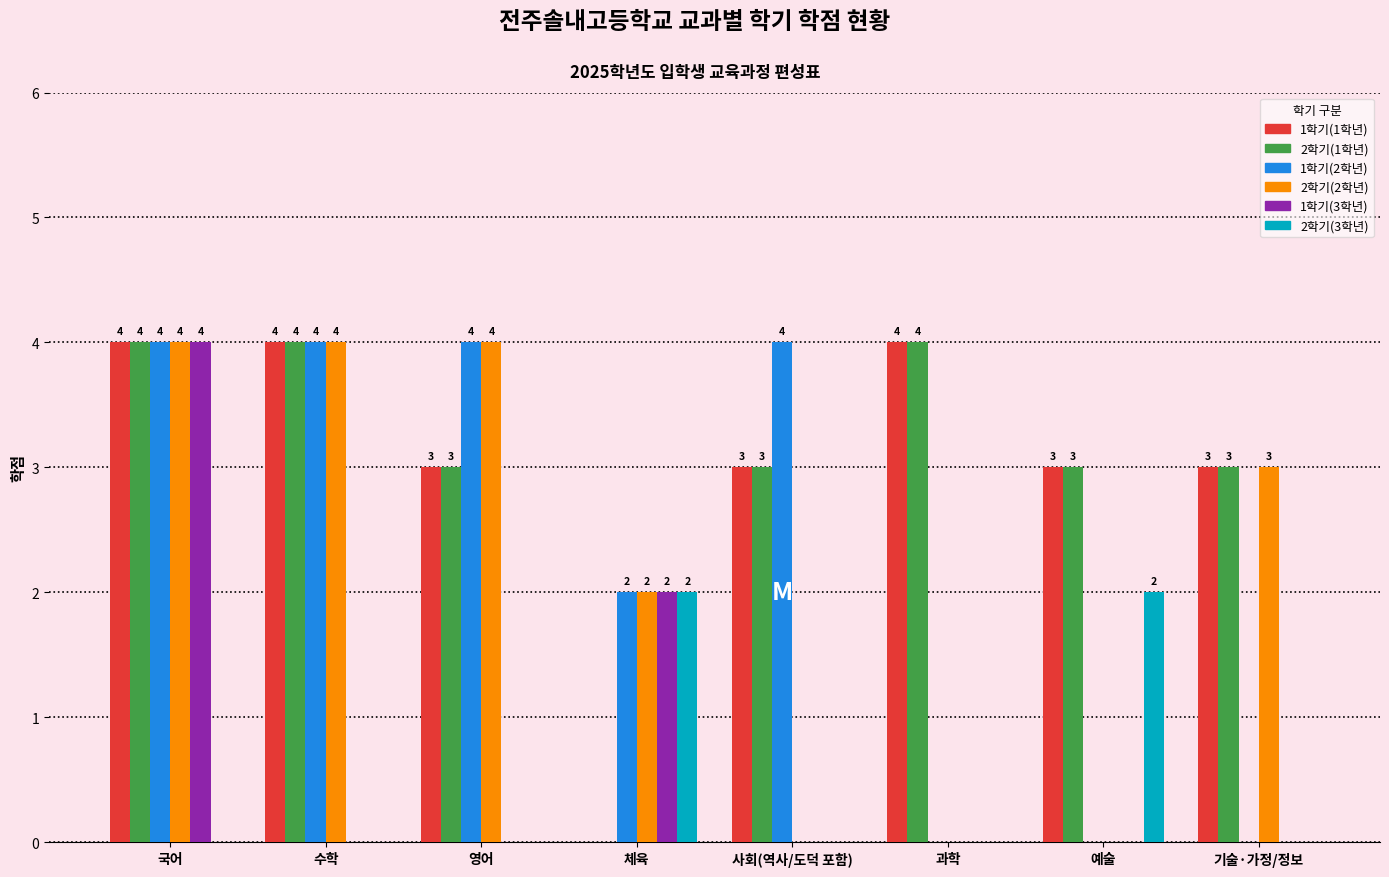

What is the sum of all 2학기(1학년) values?

24